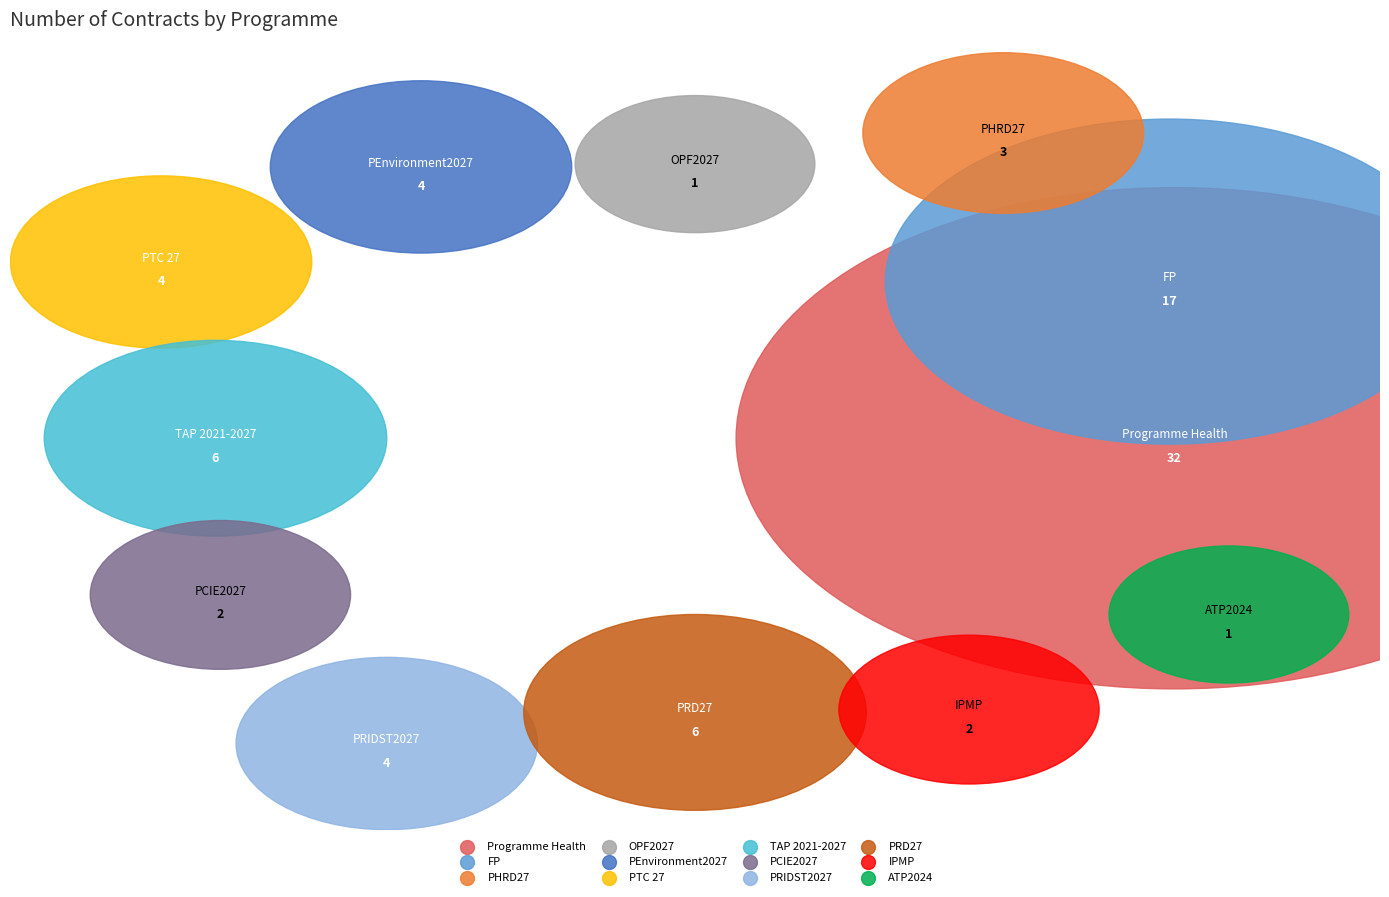

Which slice is the largest?

Programme Health